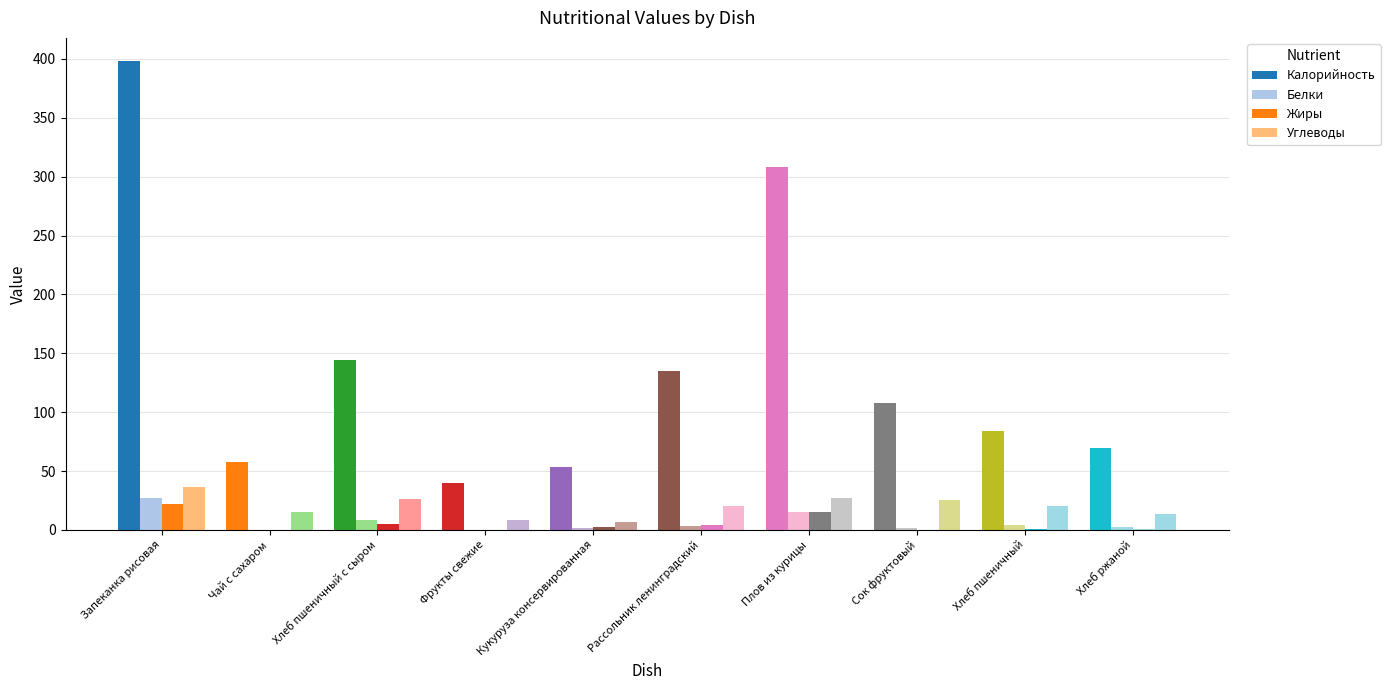

What is the label of the 2nd bar from the right?

Хлеб пшеничный